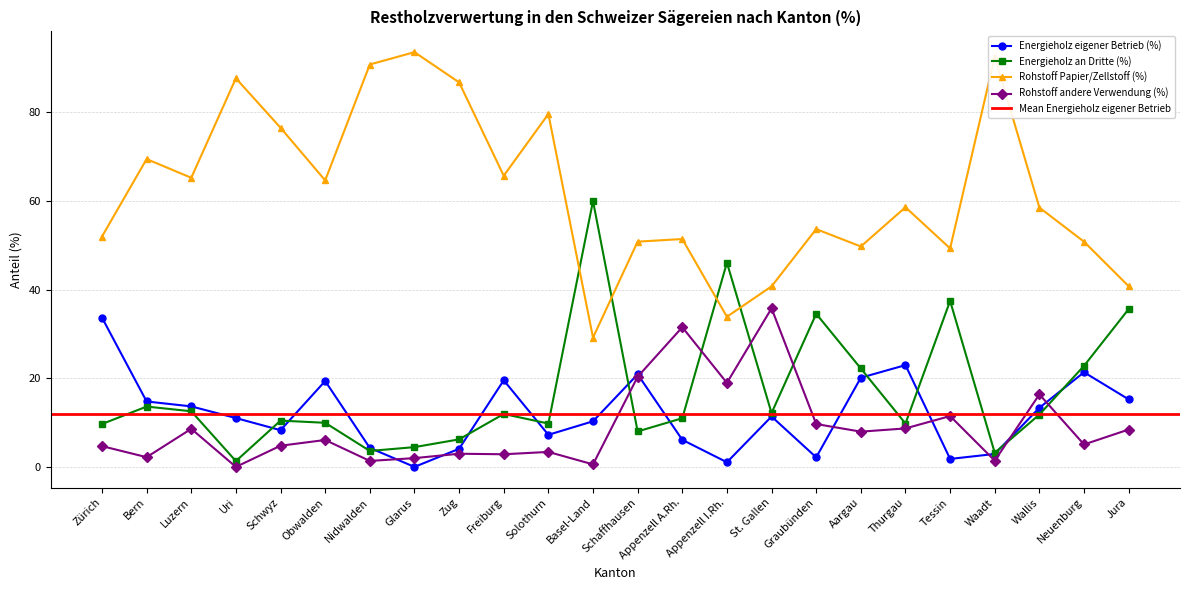

Rank the categories by Rohstoff andere Verwendung (%) value from lowest to highest.

Uri, Basel-Land, Nidwalden, Waadt, Glarus, Bern, Freiburg, Zug, Solothurn, Zürich, Schwyz, Neuenburg, Obwalden, Aargau, Jura, Luzern, Thurgau, Graubünden, Tessin, Wallis, Appenzell I.Rh., Schaffhausen, Appenzell A.Rh., St. Gallen